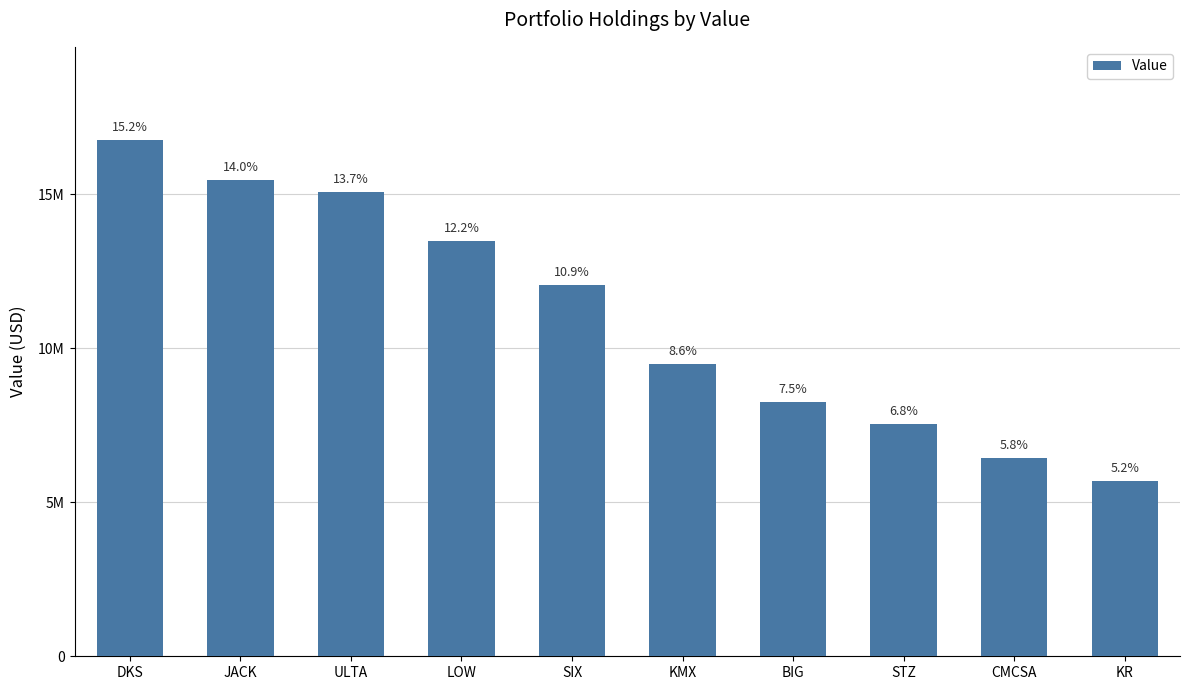

Does the chart contain any negative values?

No